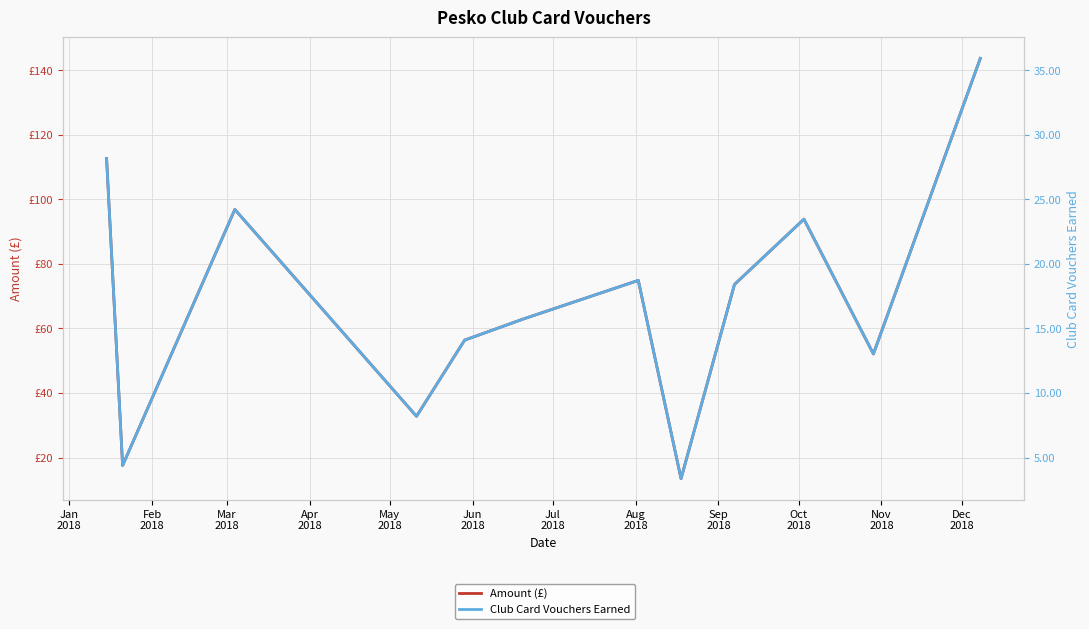

Which category has the lowest value in the Amount (£) series?

Aug
2018